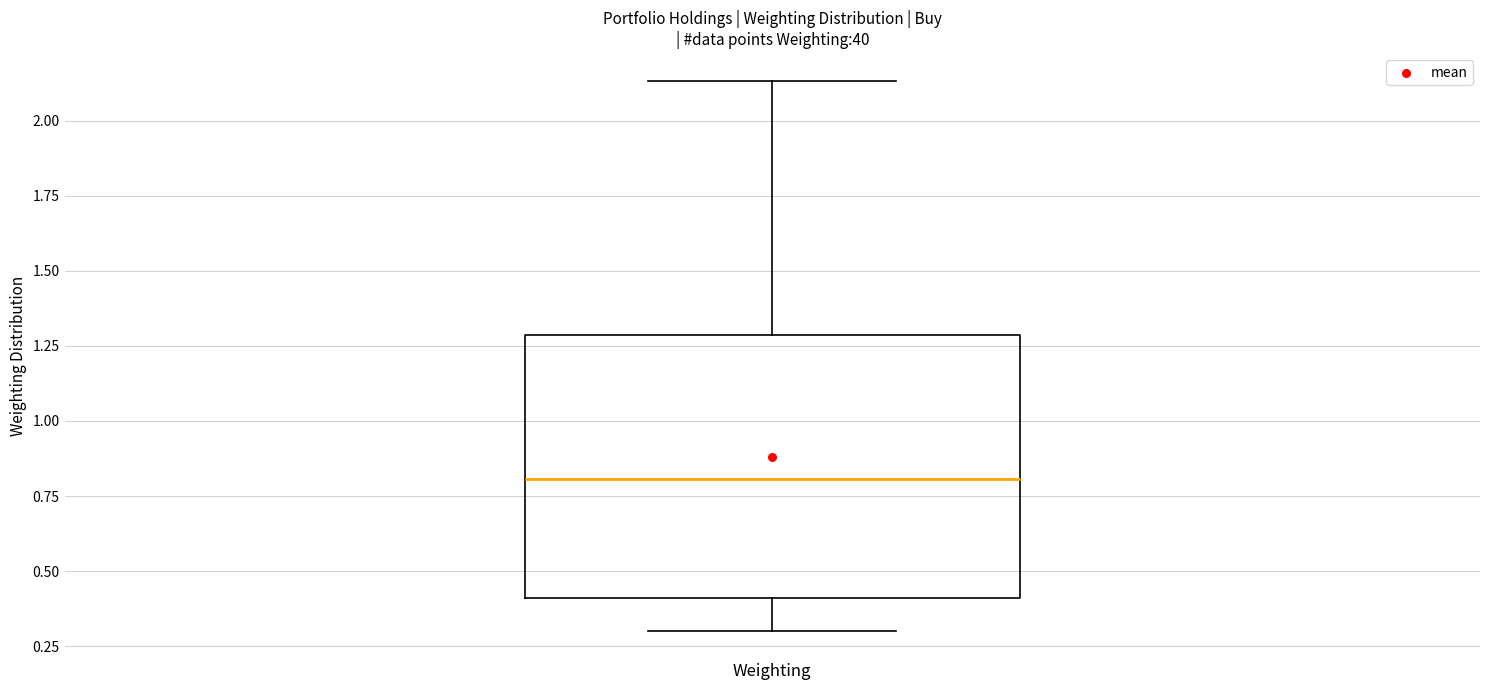

Transcribe this box plot: give where the median line is, the range the box spans, and where the two whiskers end, as read against the y-axis. The values are not printed on the chart, so give them approximately, as read against the axis.

median 0.80, box 0.40 to 1.30, whiskers 0.30 to 2.15